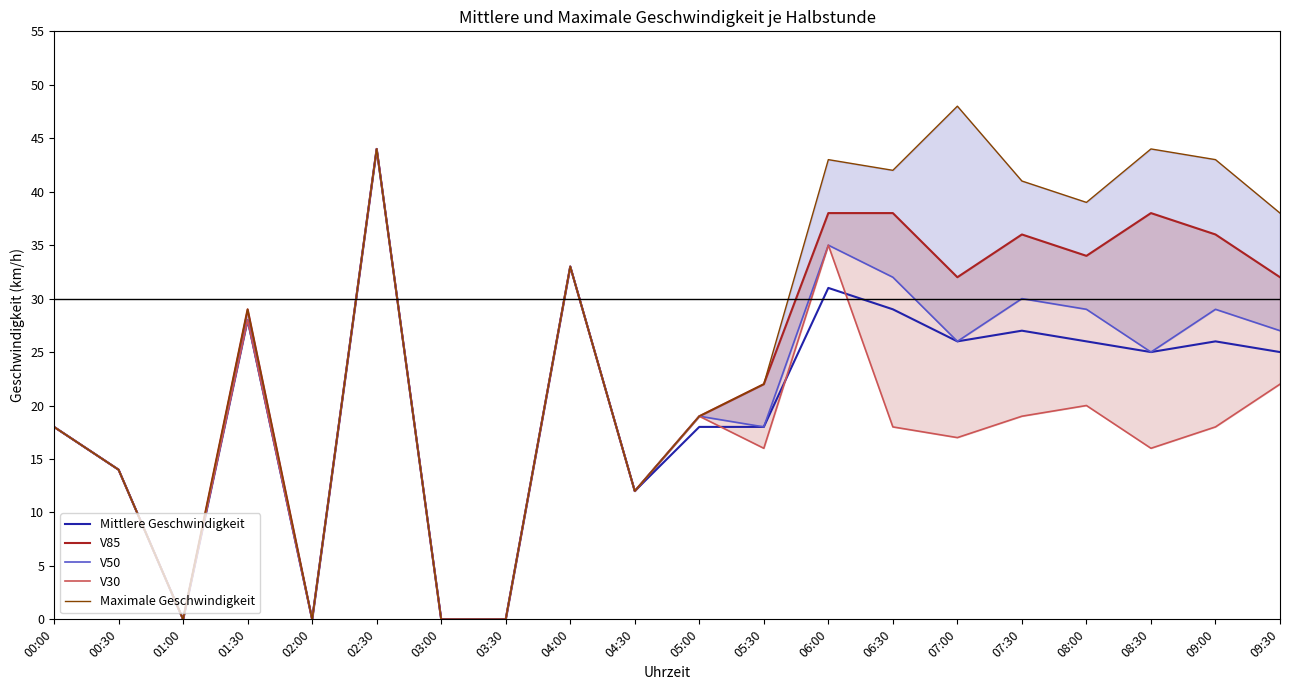

Which series changed the most between 04:30 and 09:30?

Maximale Geschwindigkeit